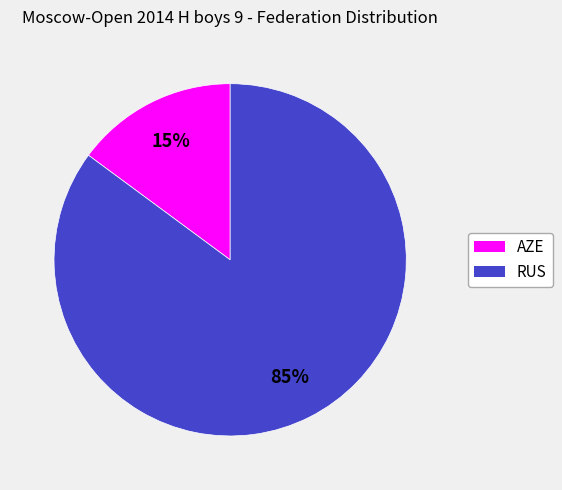

True or false: RUS accounts for 80% of the total.

False